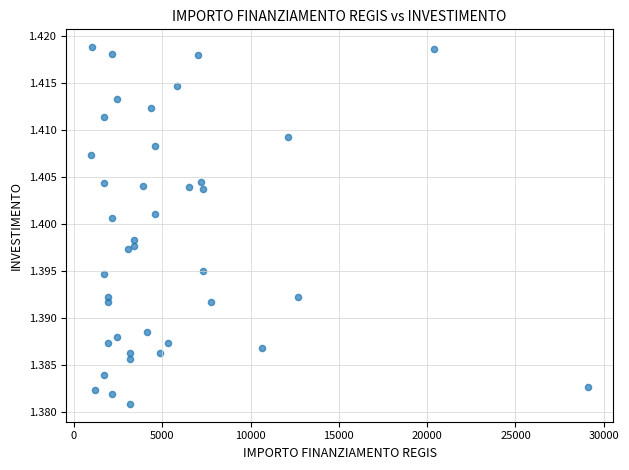

What is the range of X values (max minus min)?

28148.0